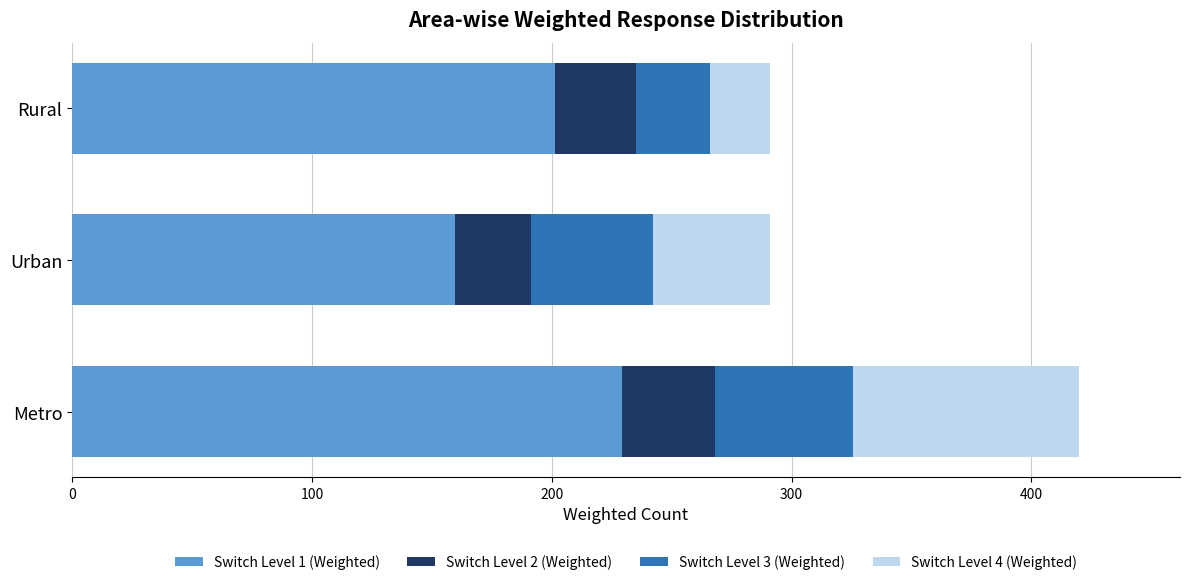

At which category is the sum across all series the highest?

Metro